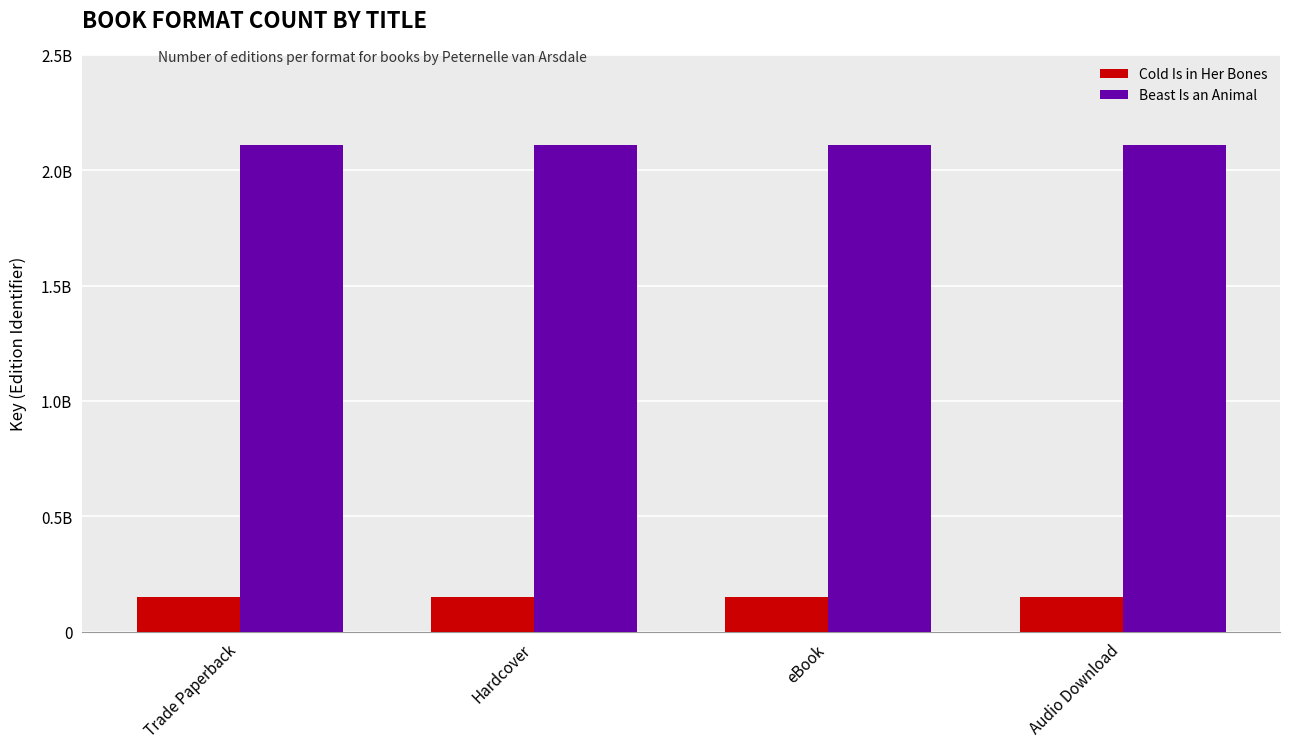

What are all the series names shown in the legend?

Cold Is in Her Bones, Beast Is an Animal